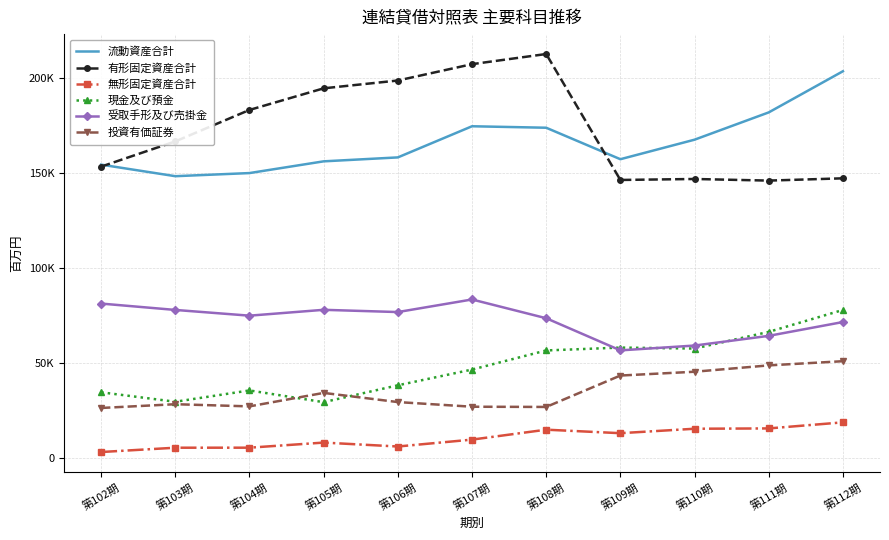

Reading right to left, list all the values displayed in this chart.

流動資産合計: 203727	182080	167726	157451	174012	174790	158402	156332	150160	148518	154593
有形固定資産合計: 147398	146199	147050	146532	212802	207459	198856	194746	183378	166815	153550
無形固定資産合計: 19003	15807	15639	13303	15144	9921	6293	8359	5675	5659	3388
現金及び預金: 78139	66610	57825	58343	56835	46777	38493	29618	35794	29844	34815
受取手形及び売掛金: 71782	64515	59414	56875	73783	83651	77034	78212	75134	78151	81498
投資有価証券: 51178	48975	45633	43629	27110	27225	29673	34495	27408	28547	26568